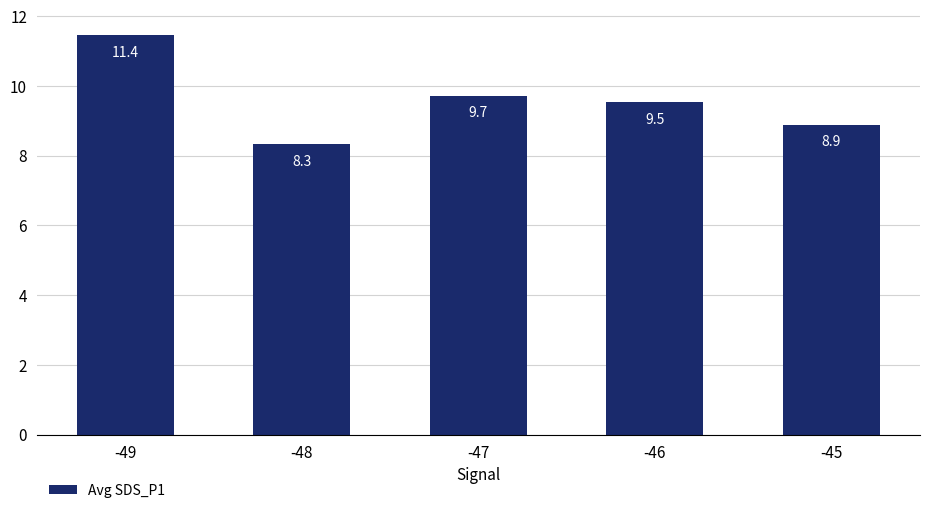

What is the value of the 2nd bar from the left?

8.3